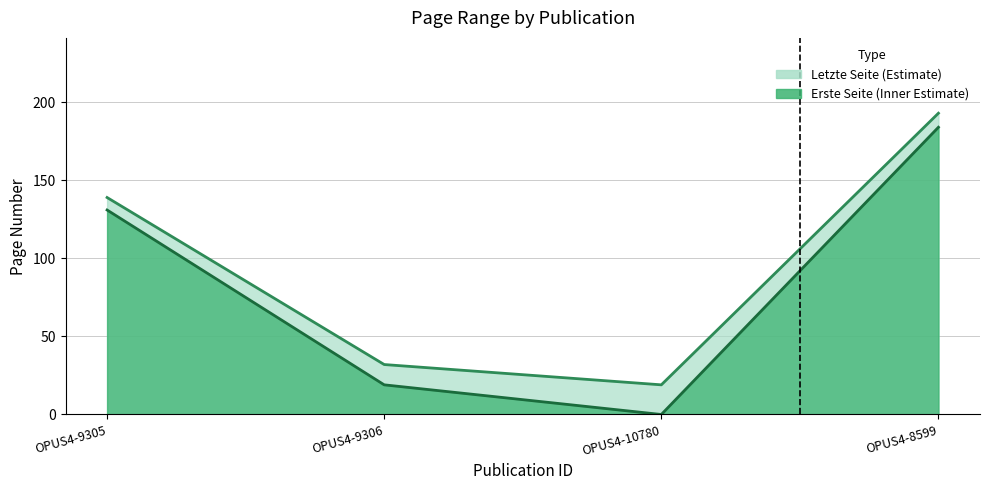

True or false: Letzte Seite and Erste Seite intersect in this chart.

False